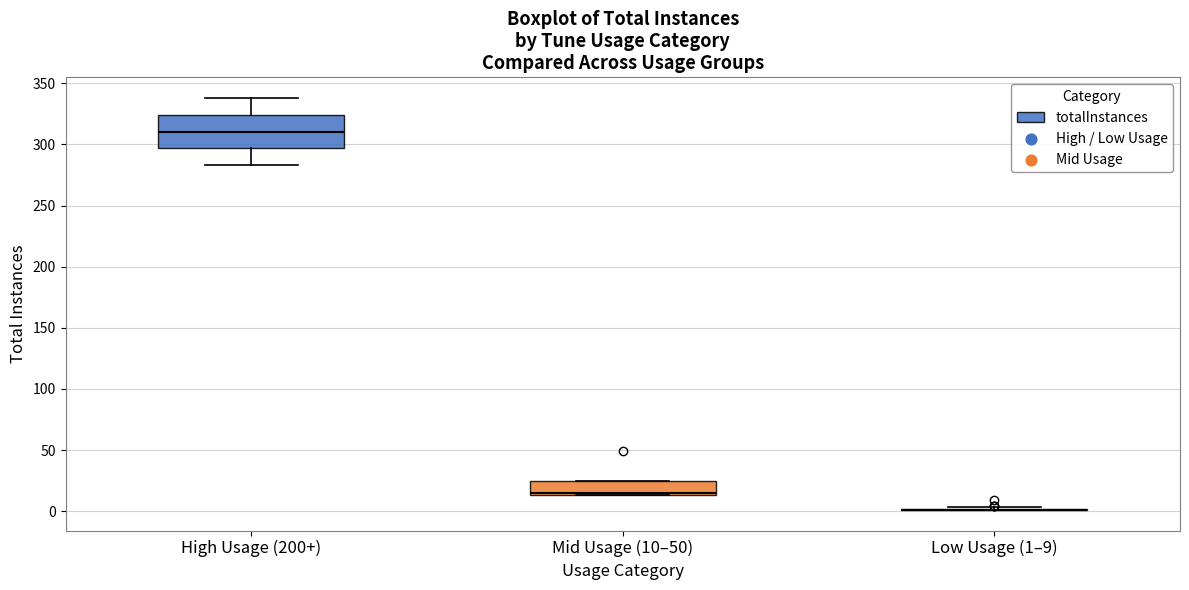

Reading left to right, transcribe this box plot: for each box, give where its median line is, the range the box spans, and where its two whiskers end, as read against the y-axis. The values are not printed on the chart, so give them approximately, as read against the axis.

High Usage (200+): median 310, box 295 to 325, whiskers 285 to 340
Mid Usage (10–50): median 15, box 15 to 25, whiskers 15 to 25
Low Usage (1–9): box collapsed to a line at 0, whiskers 0 to 5